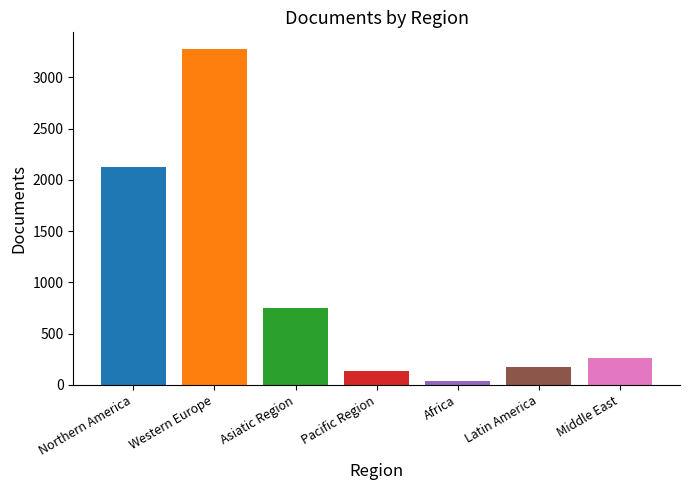

The chart shows a value of 1455 at Western Europe. True or false?

False